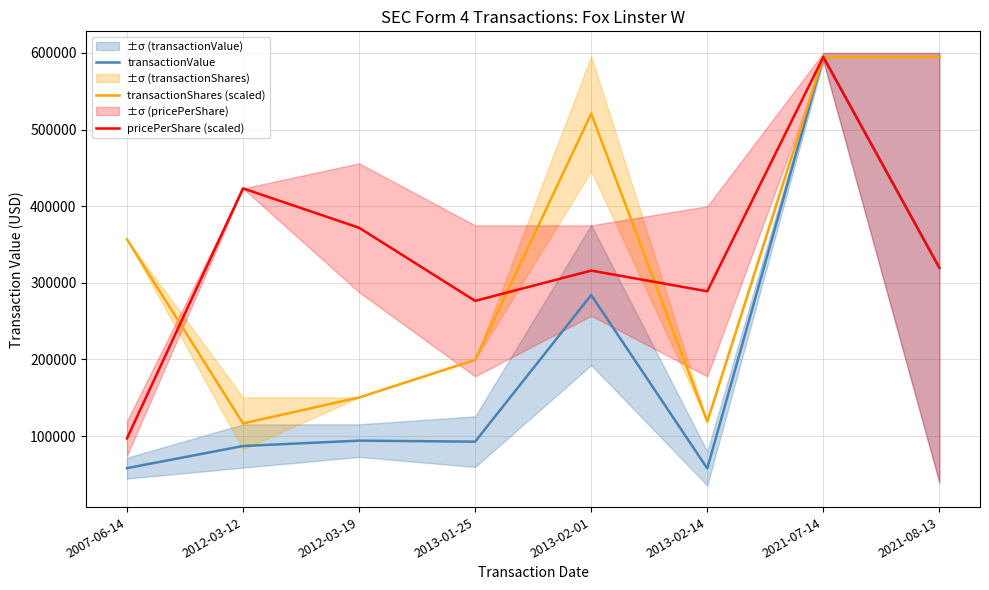

How many series are shown in this chart?

3